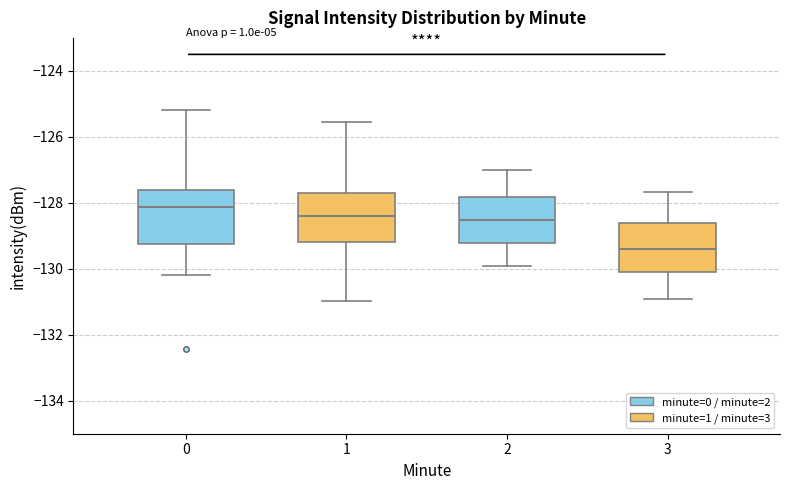

Reading left to right, read every box against the y-axis: the position of its median line, the range the box covers, and the ends of its whiskers. The values are not printed on the chart, so give them approximately, as read against the axis.

0: median -128.2, box -129.2 to -127.6, whiskers -130.2 to -125.2
1: median -128.4, box -129.2 to -127.6, whiskers -131.0 to -125.6
2: median -128.6, box -129.2 to -127.8, whiskers -130.0 to -127.0
3: median -129.4, box -130.0 to -128.6, whiskers -131.0 to -127.6